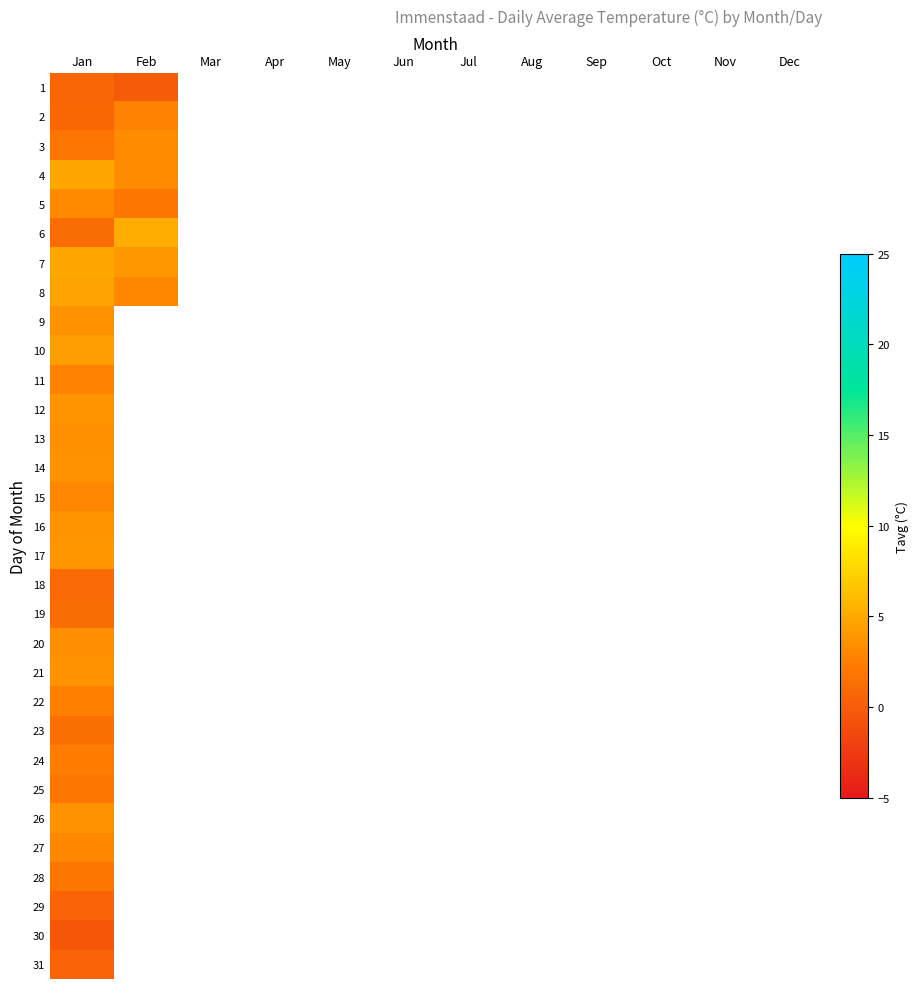

Rank the series by their maximum value, from highest to lowest.

6, 4, 7, 8, 10, 17, 16, 12, 9, 14, 26, 21, 13, 20, 3, 5, 27, 15, 11, 2, 22, 24, 28, 25, 23, 19, 18, 1, 31, 29, 30